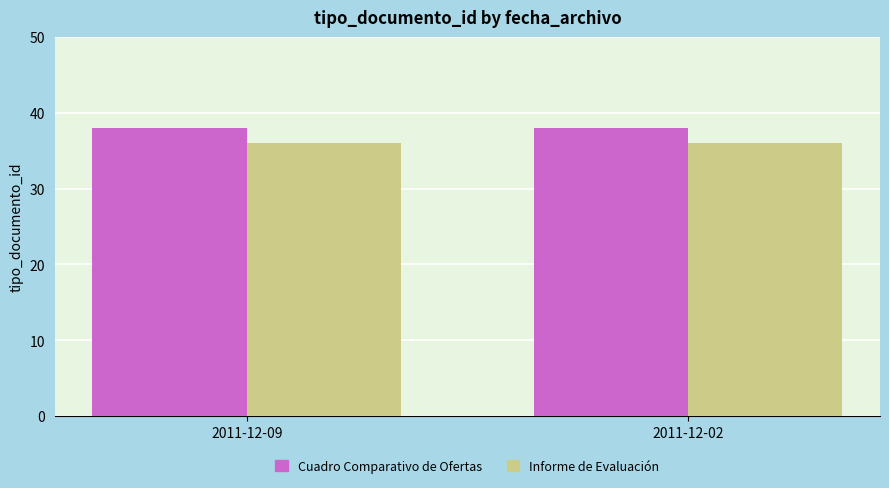

Reading left to right, transcribe all the data shown in this chart.

Cuadro Comparativo de Ofertas: 38	38
Informe de Evaluación: 36	36